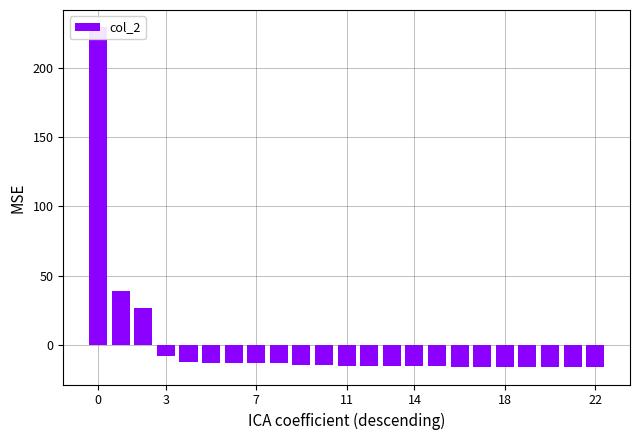

What value does the data have at 16?

-16.4